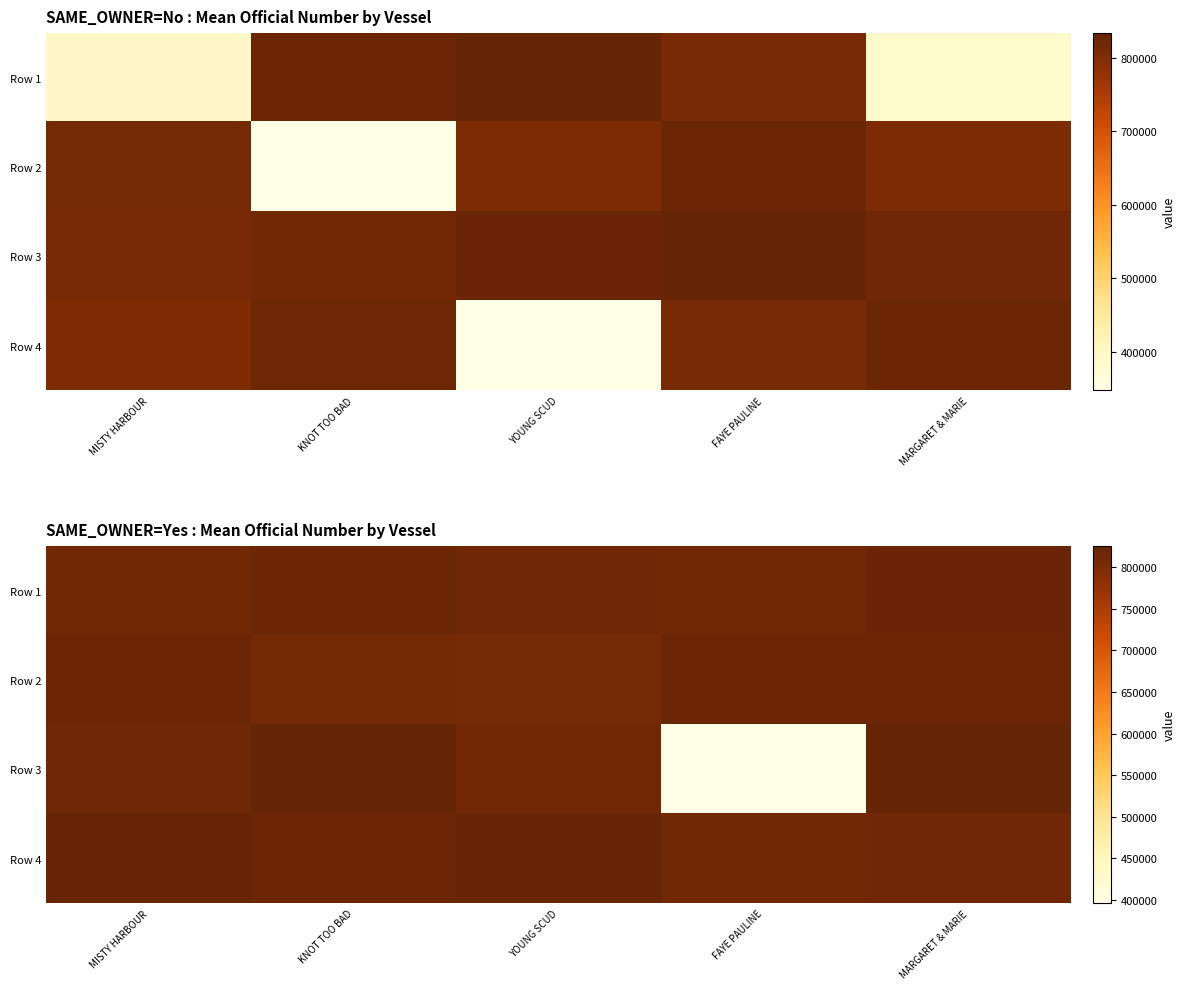

Which category has the lowest value in the Row 4 series?

FAYE PAULINE